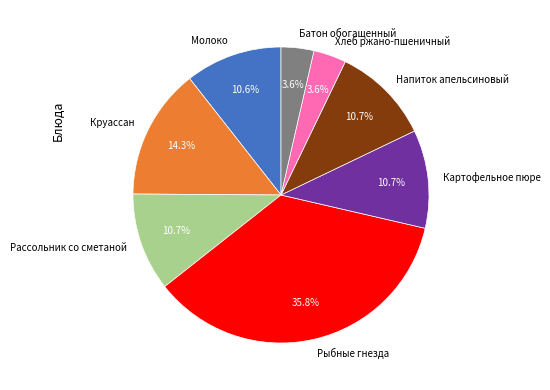

To the nearest percent, what is the average slice percentage?

12%